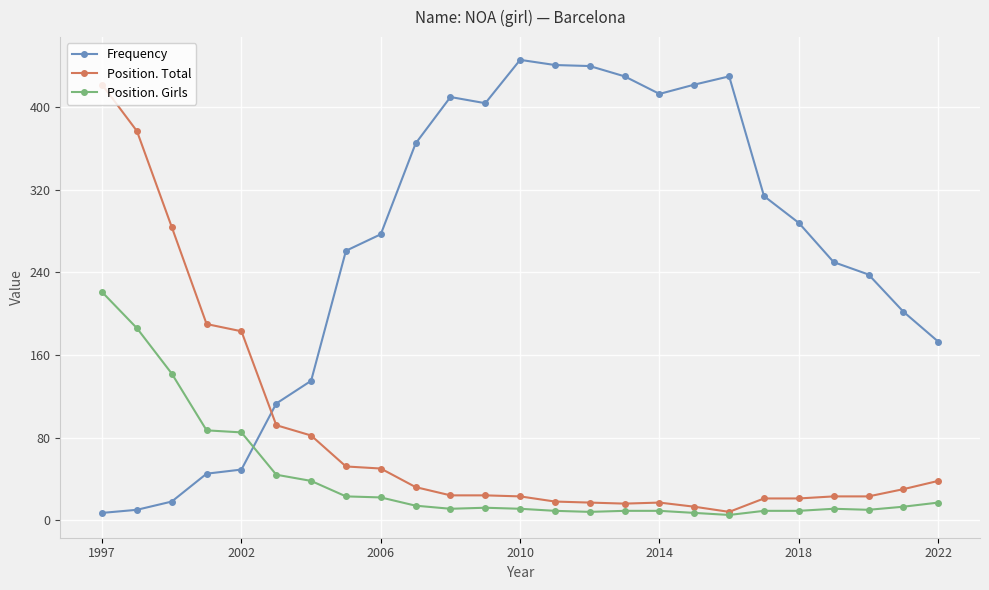

Which series ends up on top after the final intersection of Position. Total and Frequency?

Frequency